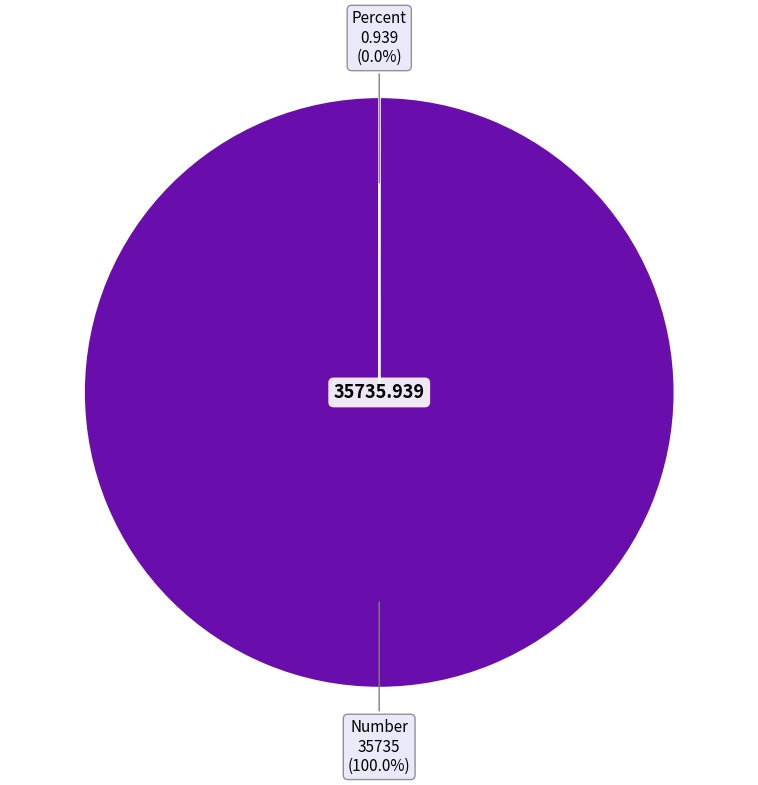

Rank the categories by value from highest to lowest.

Number, Percent